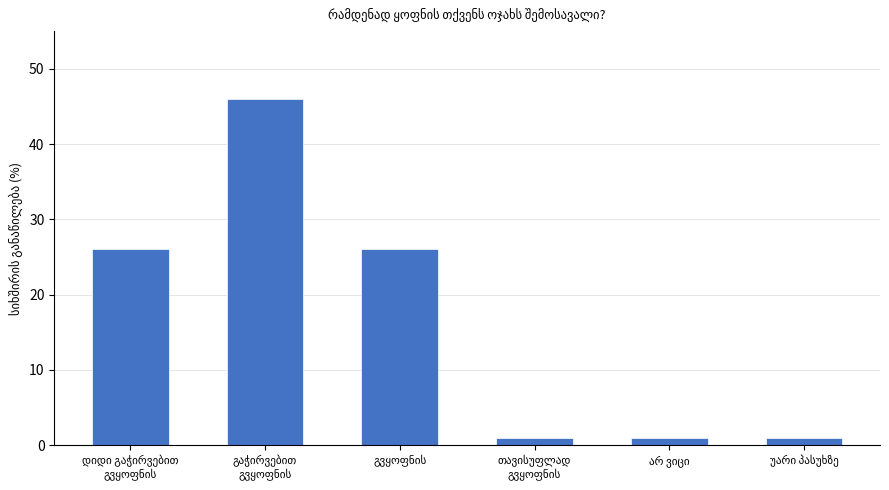

What is the maximum value shown in the chart?

46